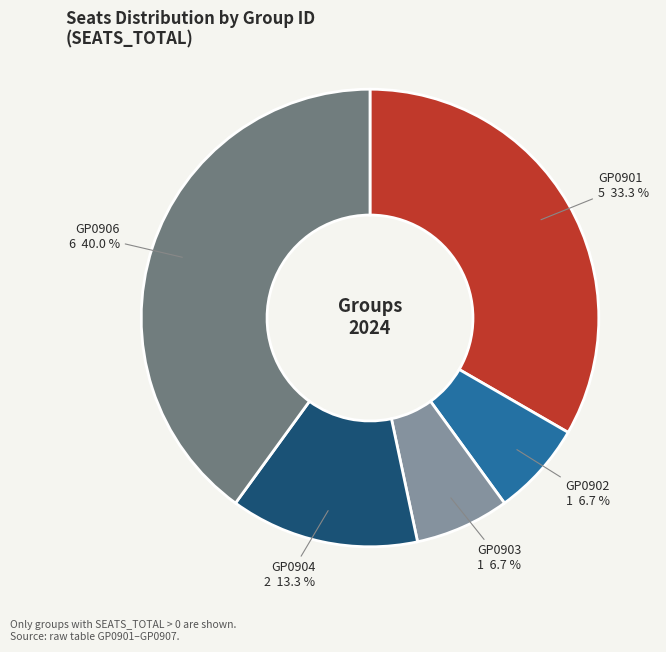

What is the ratio of the value at GP0901 to the value at GP0906?

0.8